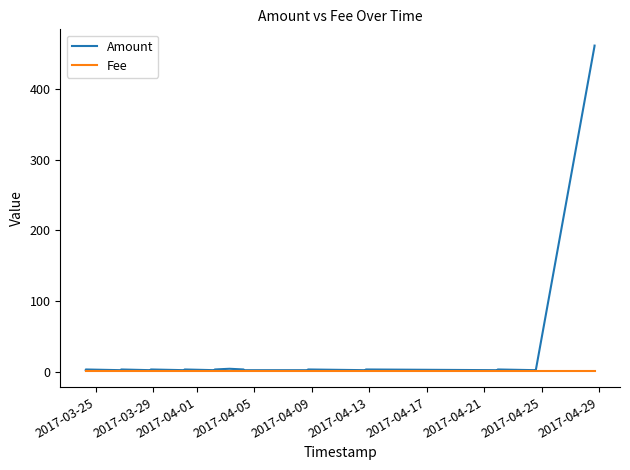

What is the greatest value displayed?

462.0